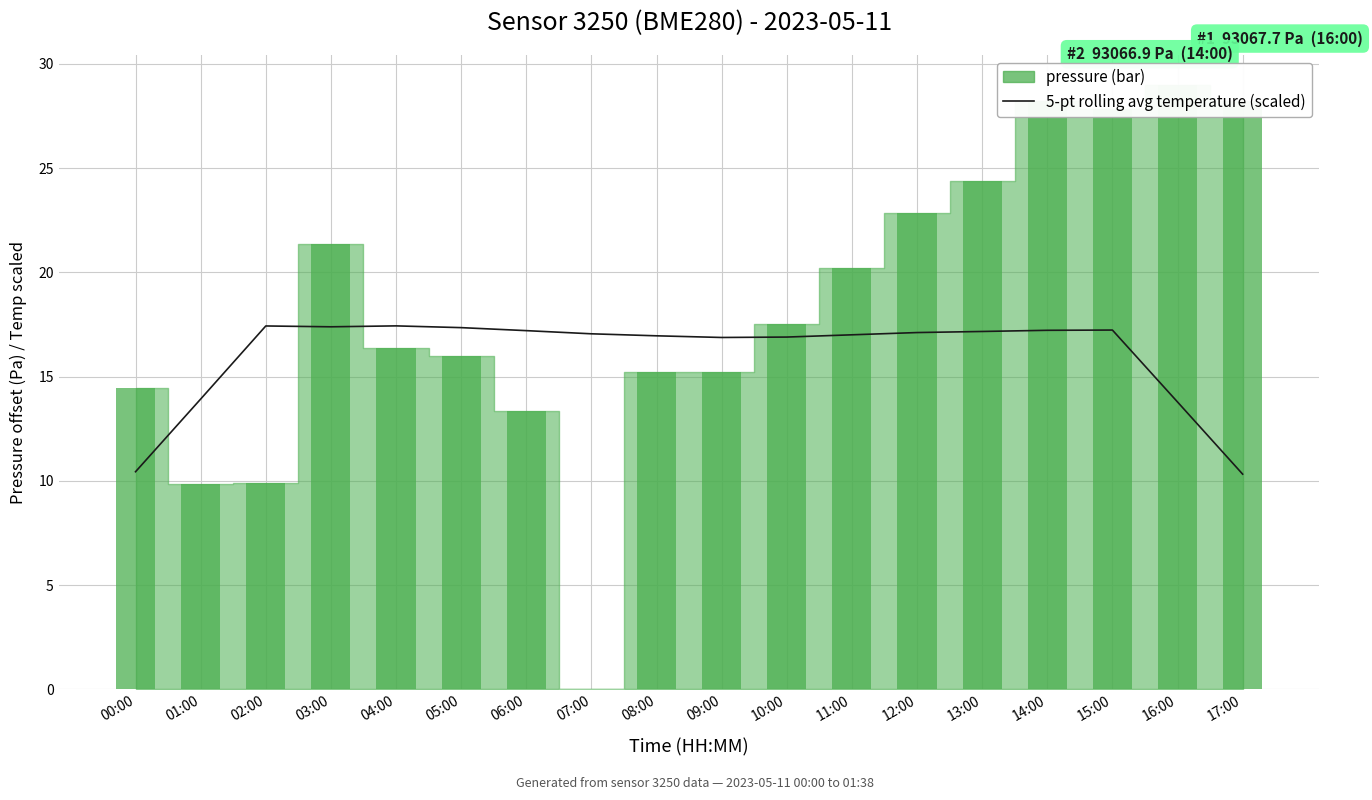

What is the difference between the second highest and minimum values?

7.1